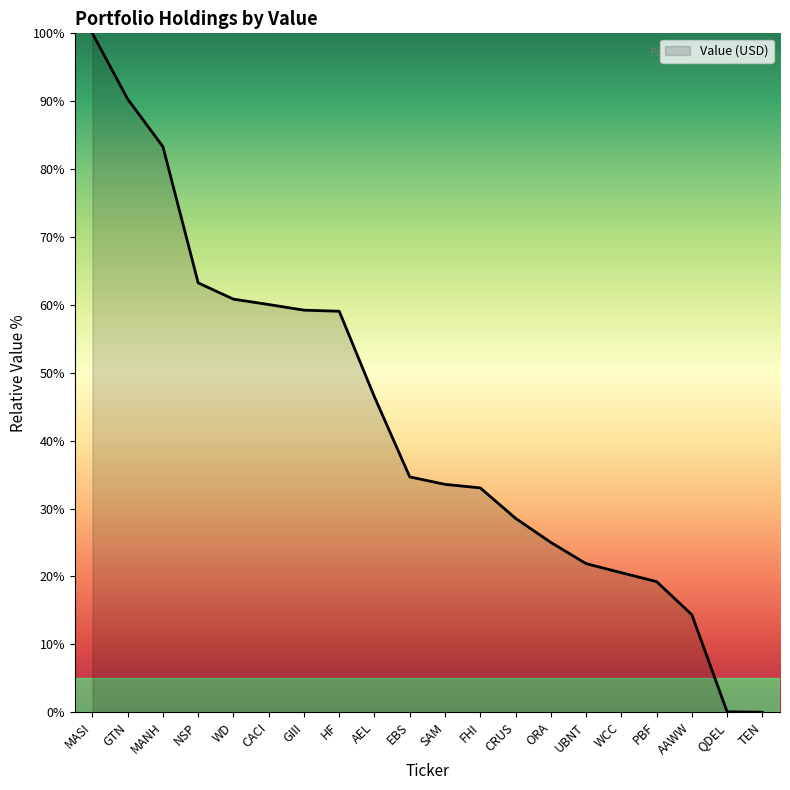

What position from the right is GTN?

19